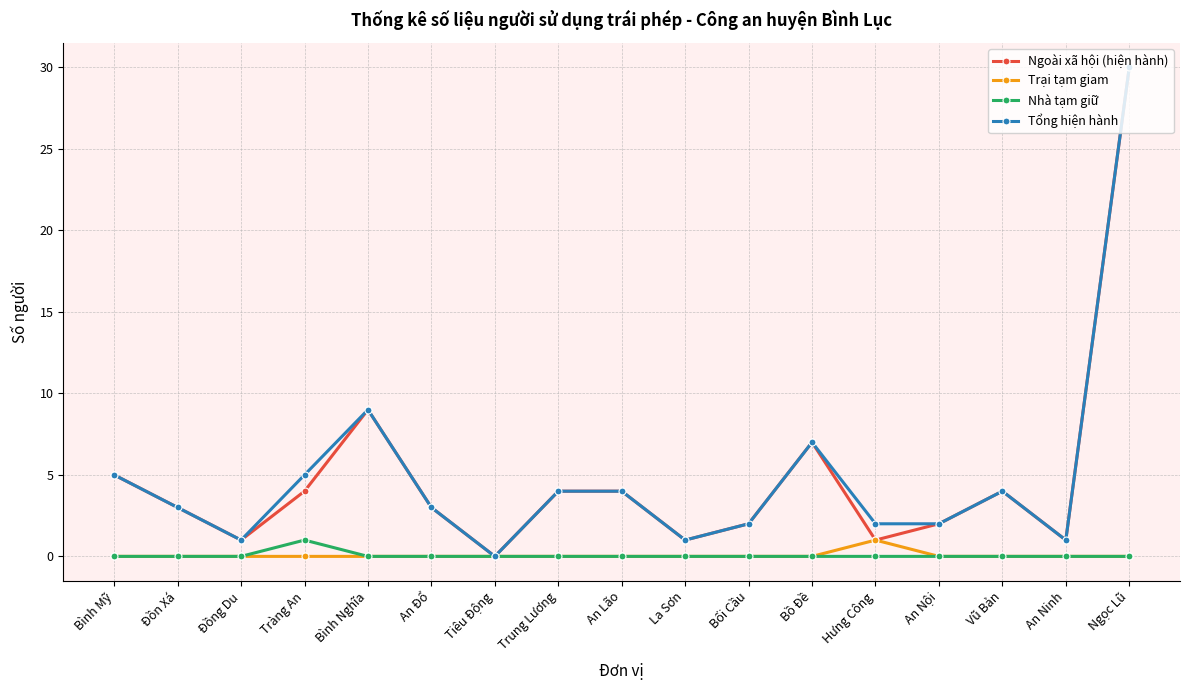

Which category has the highest value across all series?

Ngọc Lũ